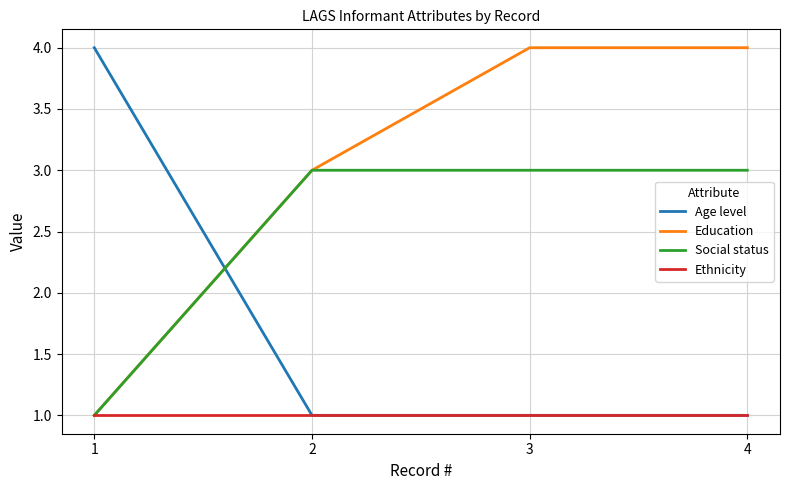

At how many categories does at least one series exceed 1?

4